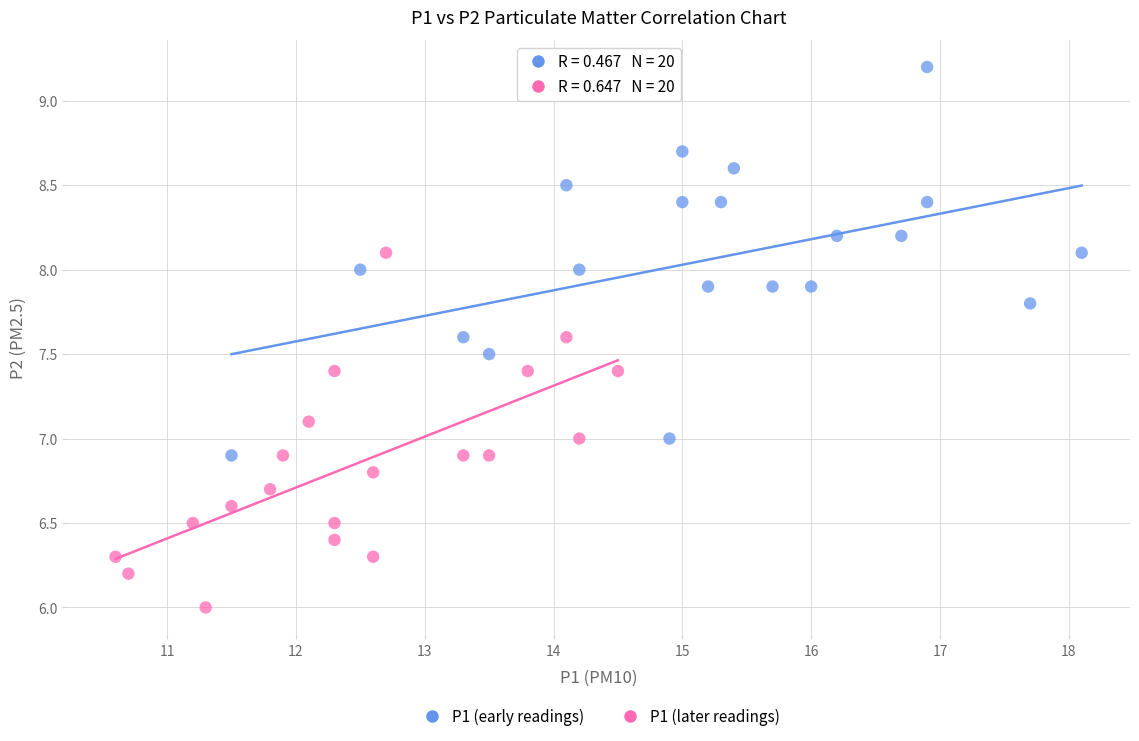

Which series has the largest Y range (max minus min)?

P1 (early readings)